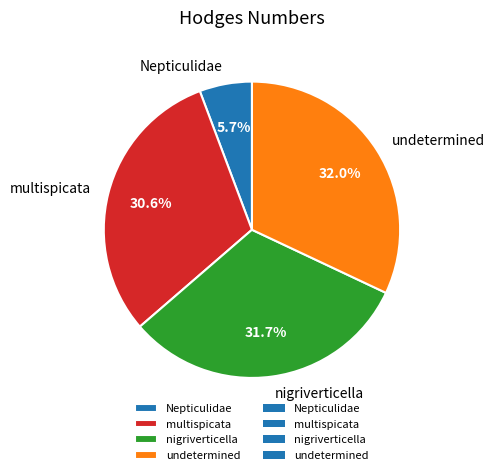

Combined, what portion of the pie is nigriverticella and multispicata?

62.3%